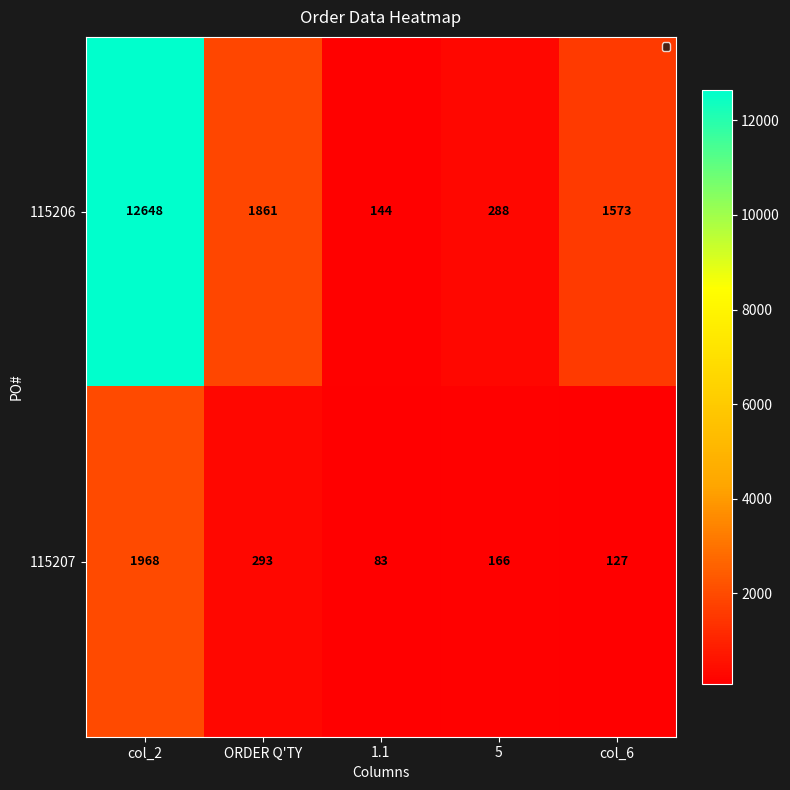

At which category is the sum across all series the highest?

col_2